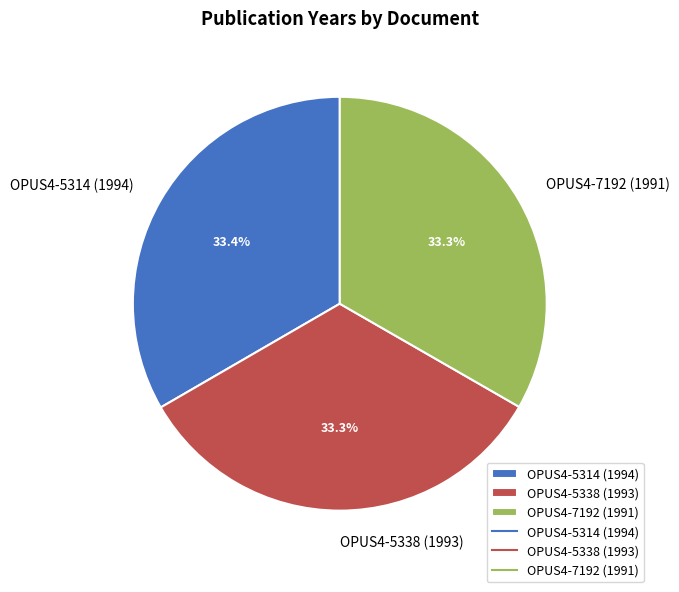

What is the total percentage of OPUS4-7192 (1991) and OPUS4-5338 (1993)?

66.6%